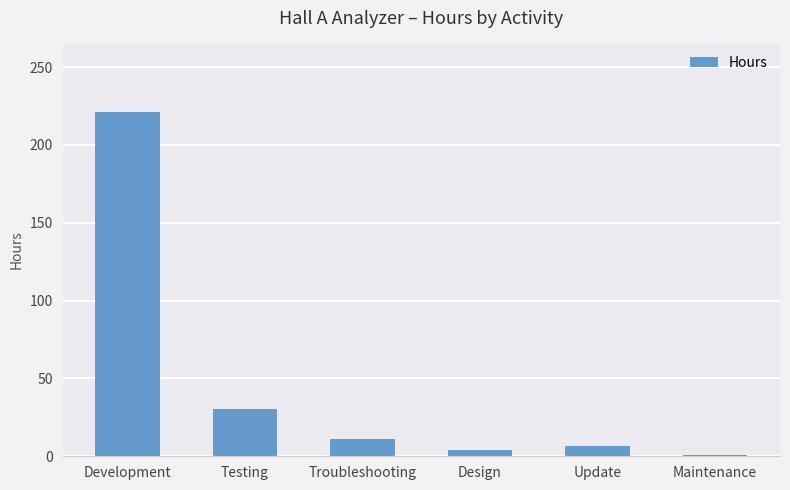

Where is the data nearest to the value 110?

Testing